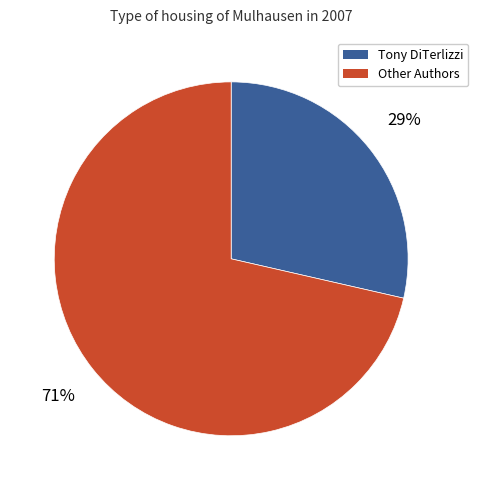

To the nearest percent, what is the combined percentage of Tony DiTerlizzi and Other Authors?

100%